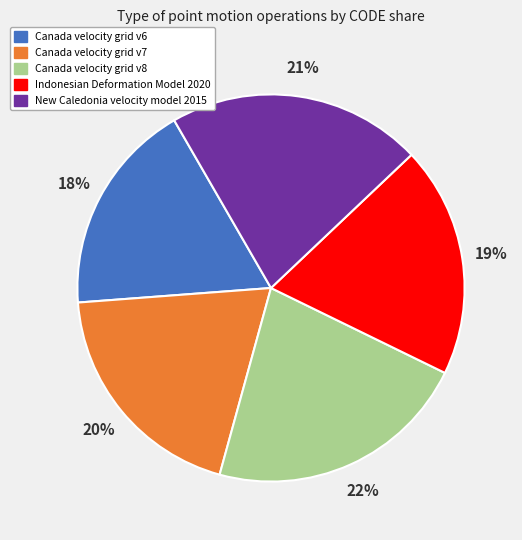

Is Canada velocity grid v8 the majority of the pie?

No